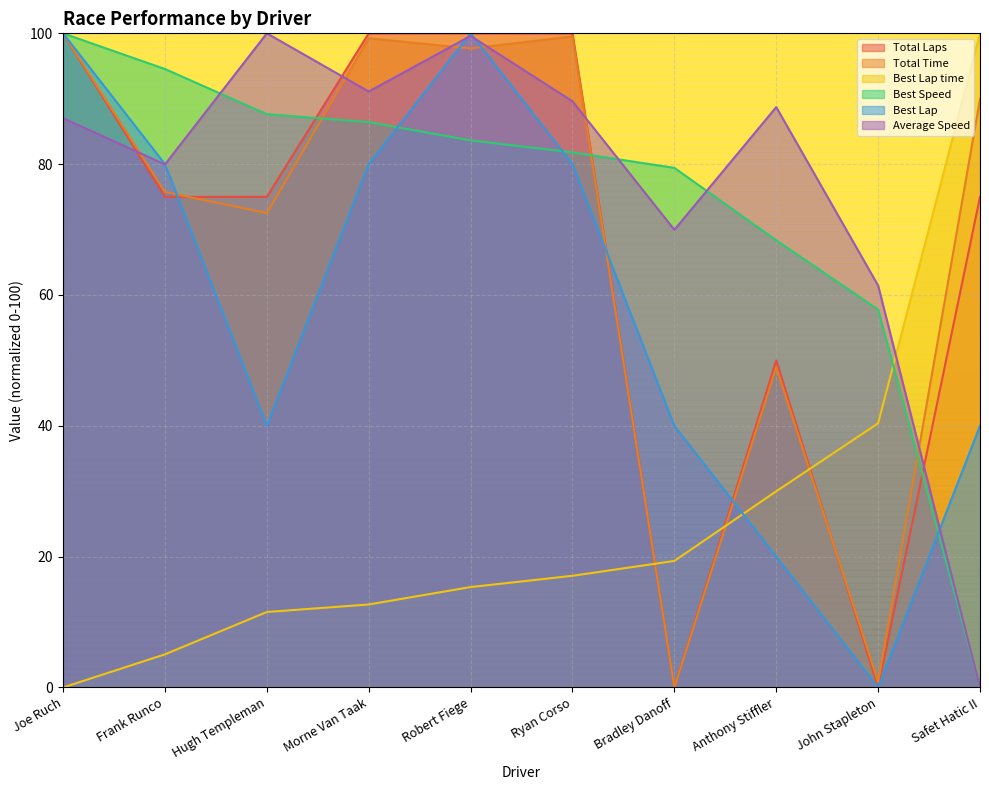

The value of Average Speed at Robert Fiege is 171.3. True or false?

False